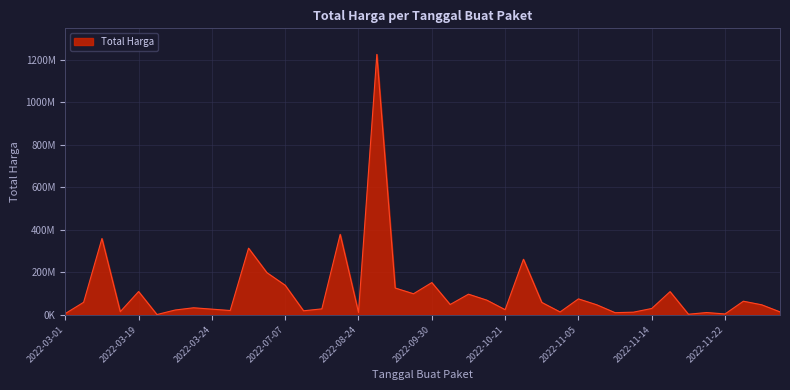

How many data points are less than 48140000?

19